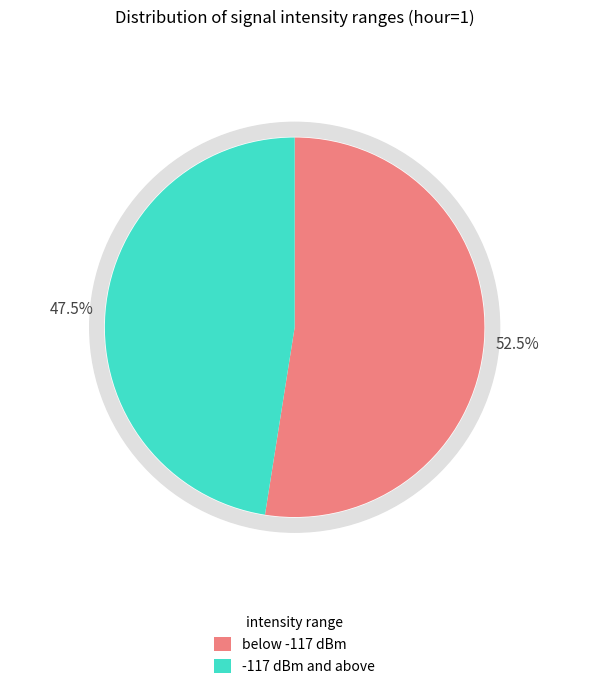

Does 20 account for over 50% of the chart?

No